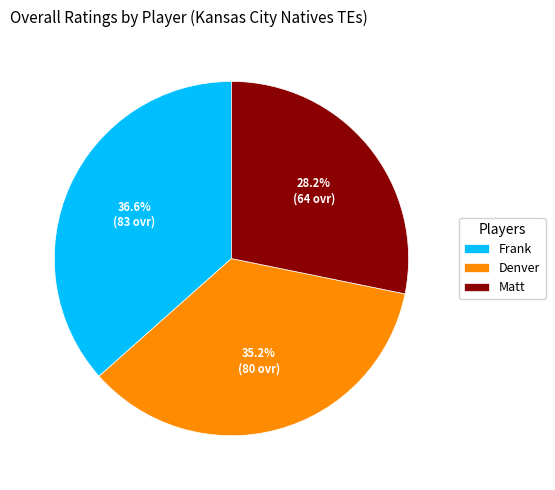

Does any single category account for the majority?

No